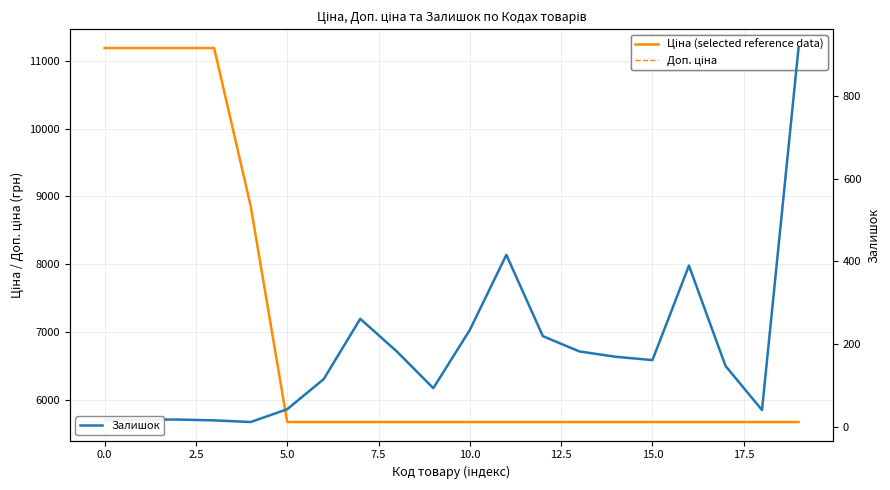

Which series has the widest spread of values?

Ціна (selected reference data)